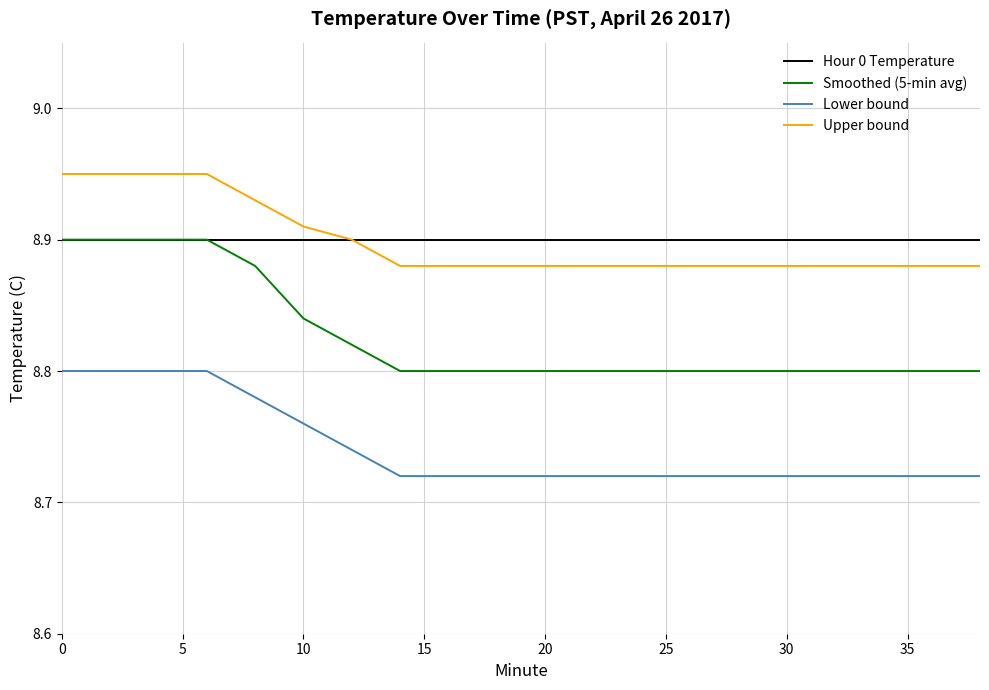

True or false: Upper bound and Lower bound cross at least once.

False